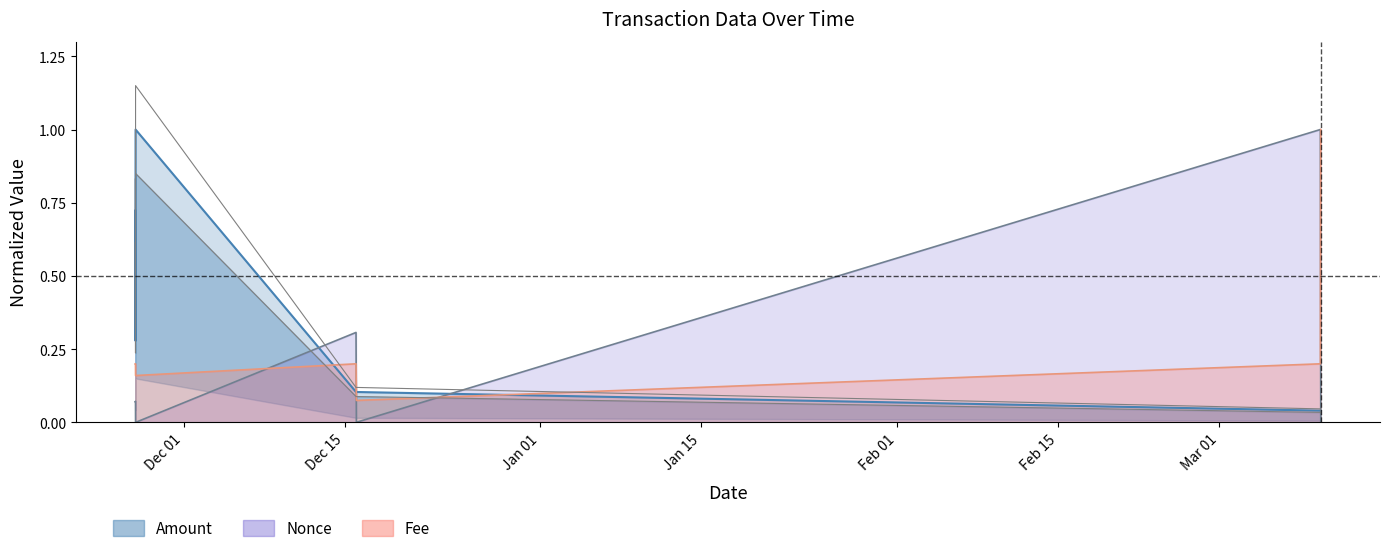

True or false: Nonce and Fee intersect in this chart.

True